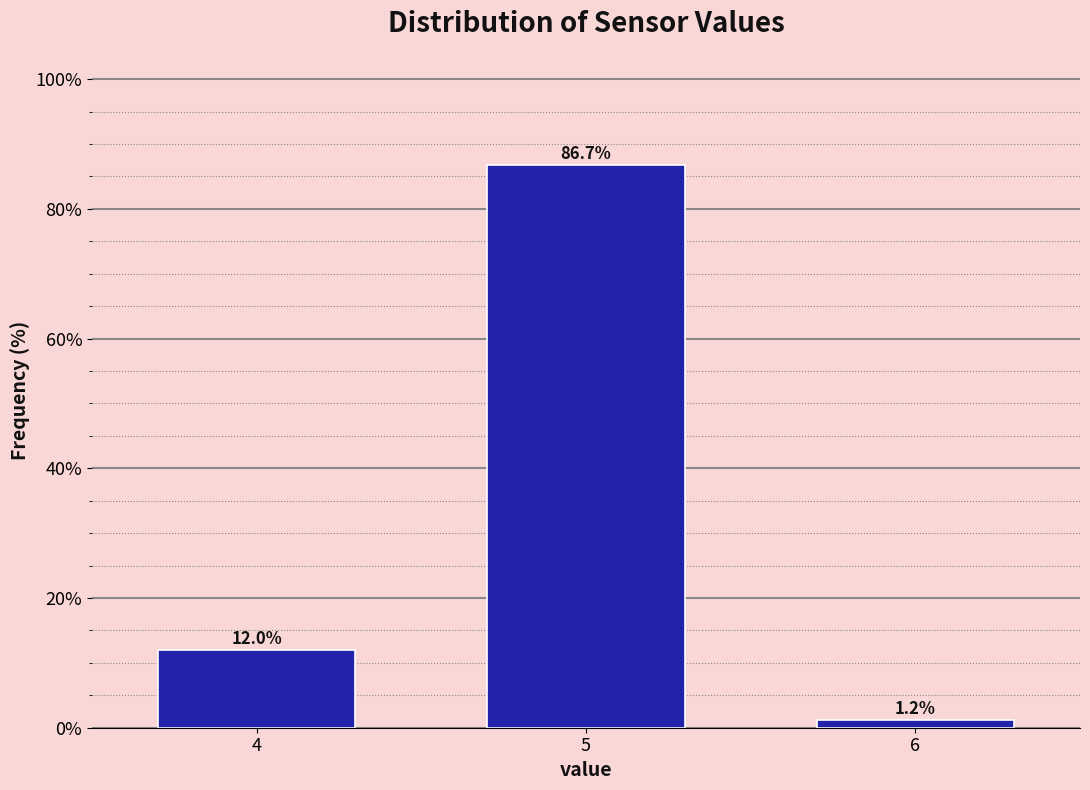

Reading left to right, list all the values displayed in this chart.

4=12.0	5=86.7	6=1.2